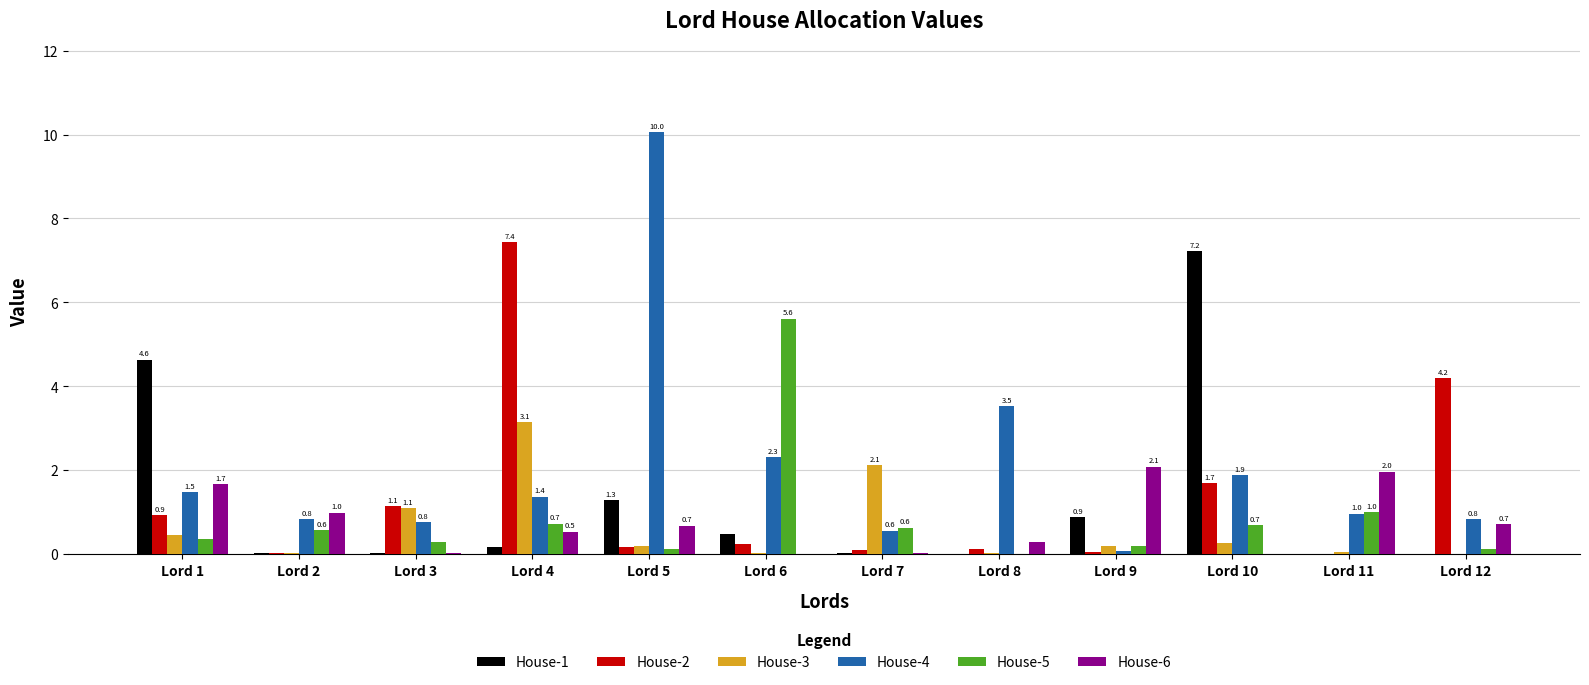

What are all the series names shown in the legend?

House-1, House-2, House-3, House-4, House-5, House-6